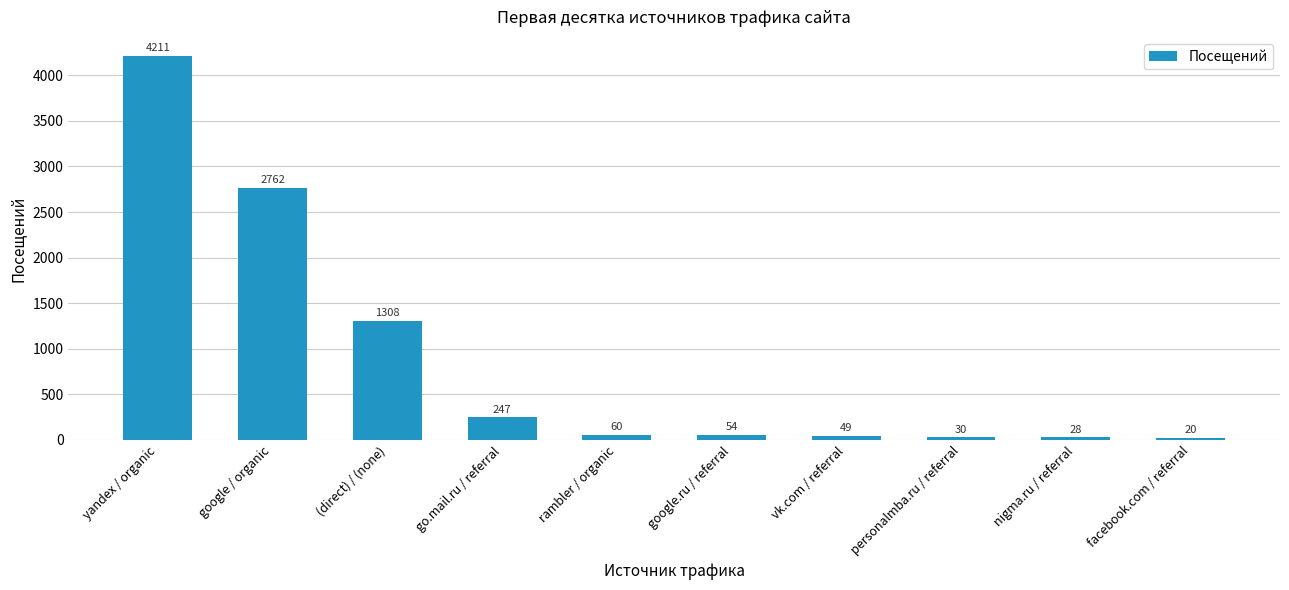

Where does the data first go above 60?

yandex / organic